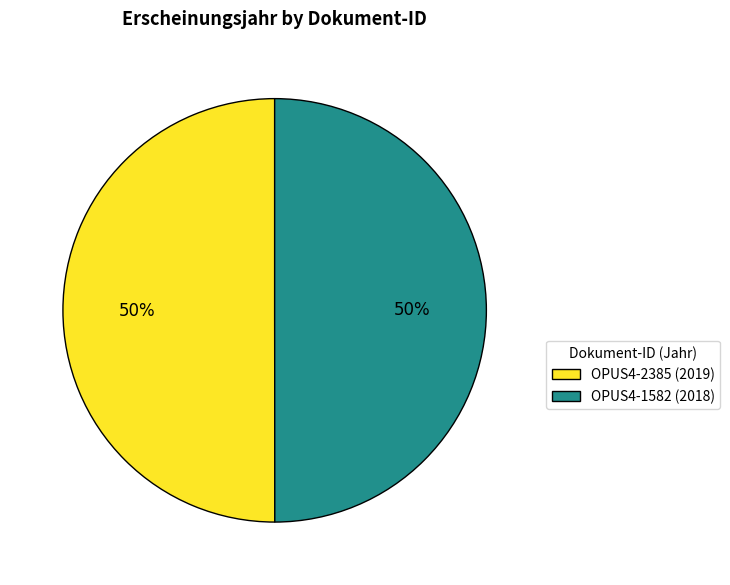

To the nearest percent, what portion does OPUS4-2385 represent?

50%